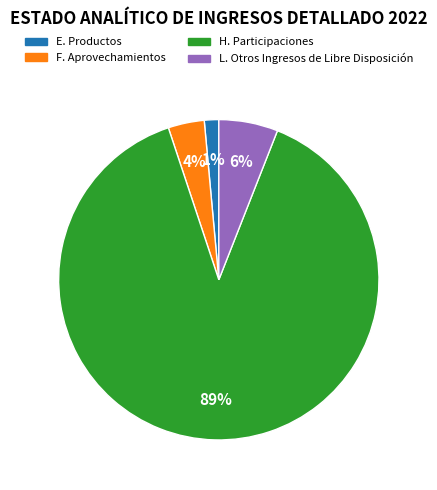

Which category has the biggest portion of the pie?

H. Participaciones